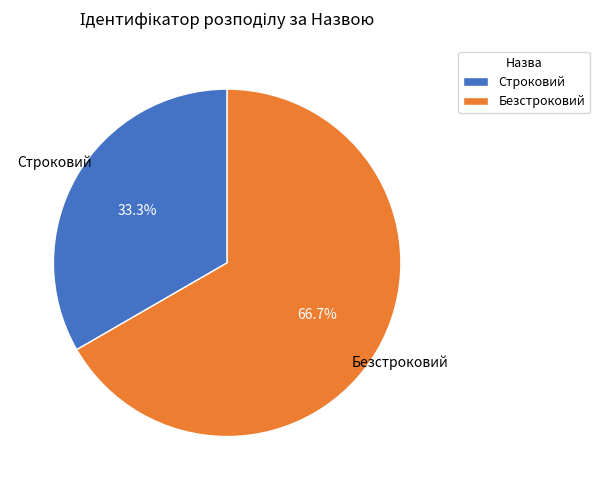

What percentage do Строковий and Безстроковий together represent?

100.0%